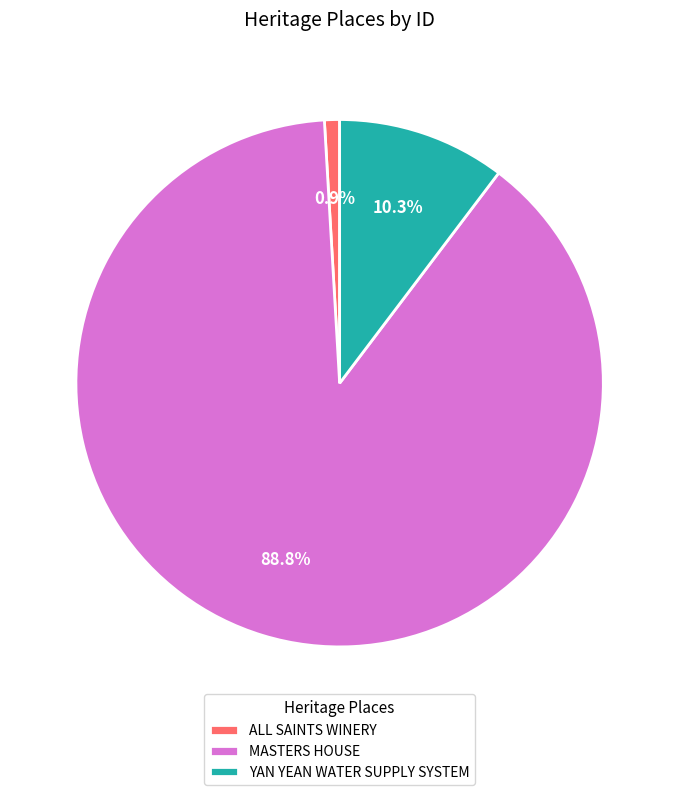

Which category has the biggest portion of the pie?

MASTERS HOUSE